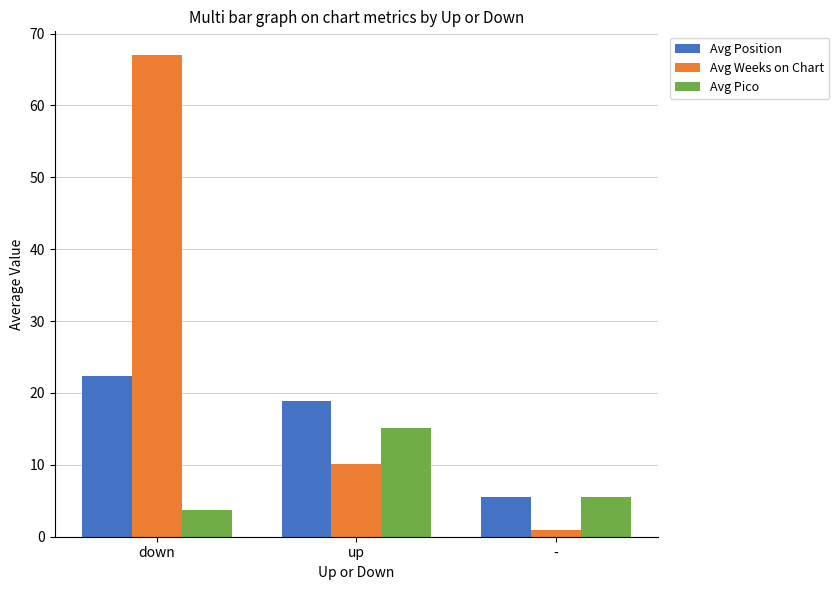

What is the maximum value for Avg Position?

22.3